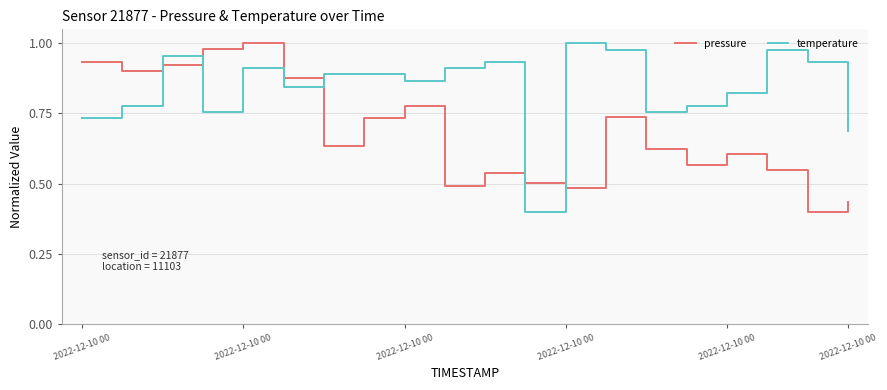

Which series has the largest total across all categories?

temperature